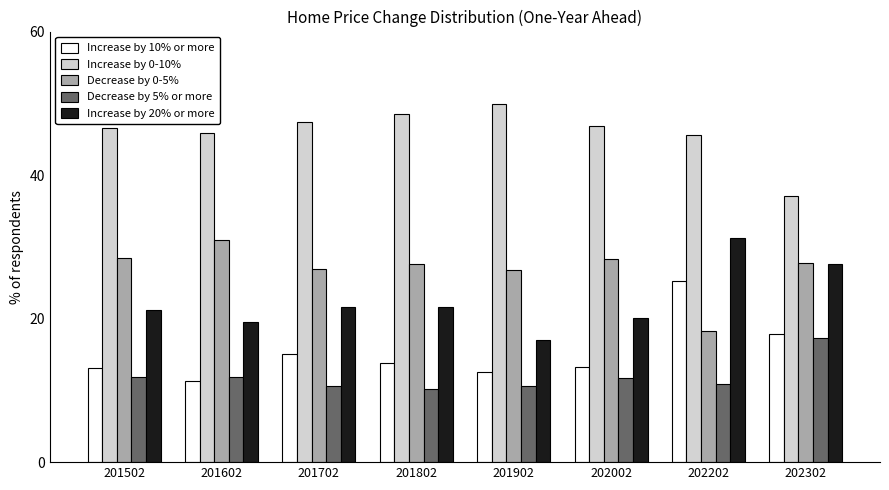

The value of Increase by 10% or more at 202002 is 6.8. True or false?

False